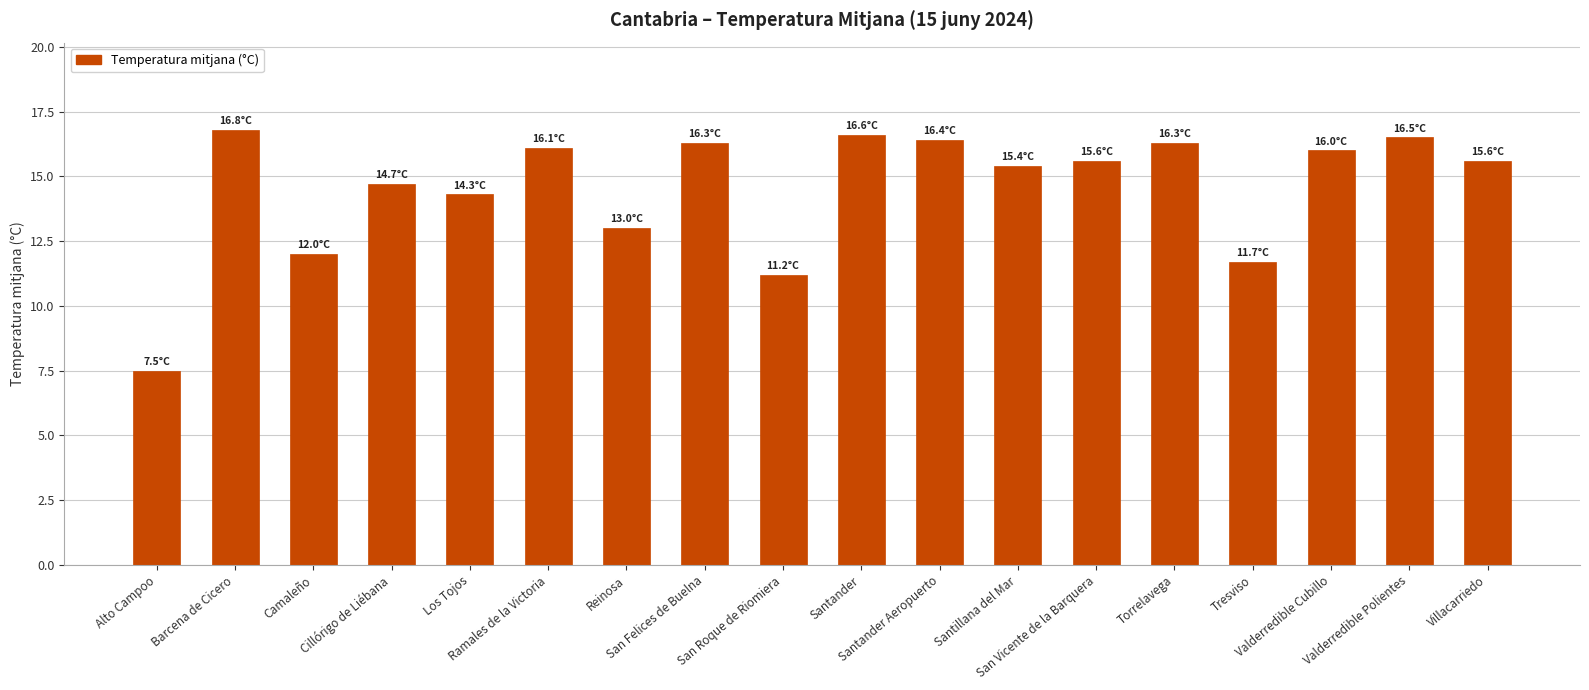

How many data points are above 15?

11